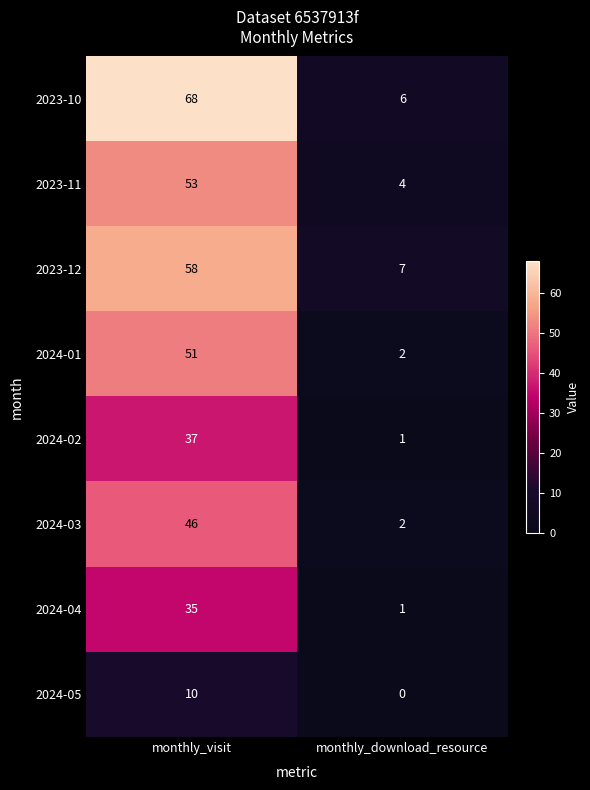

What is the total value across all series at monthly_visit?

358